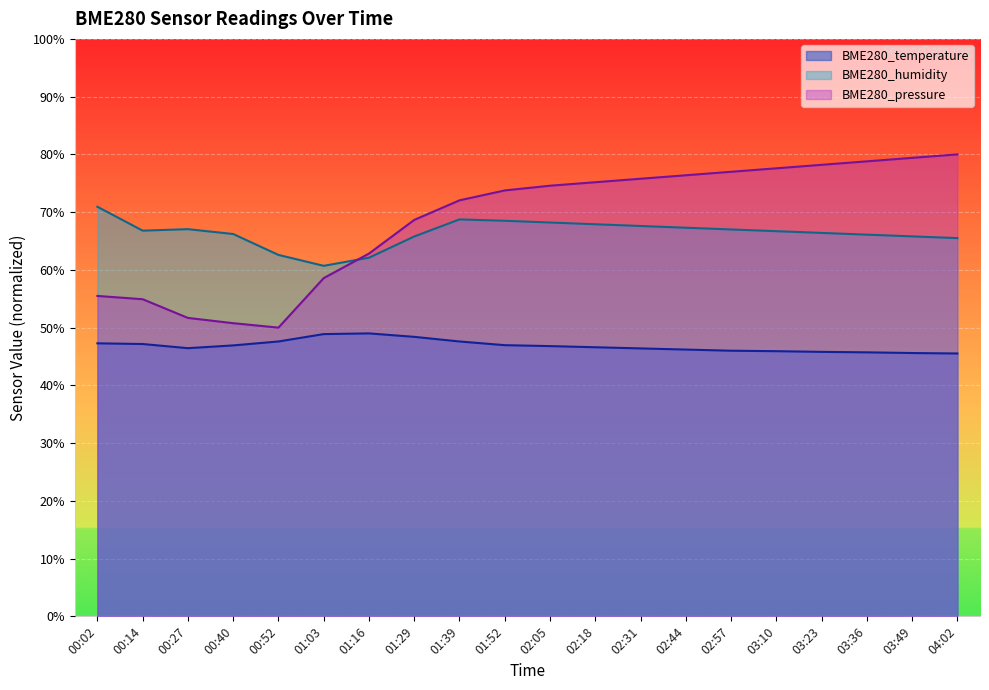

Between 01:16 and 04:02, which series saw the biggest shift?

BME280_pressure